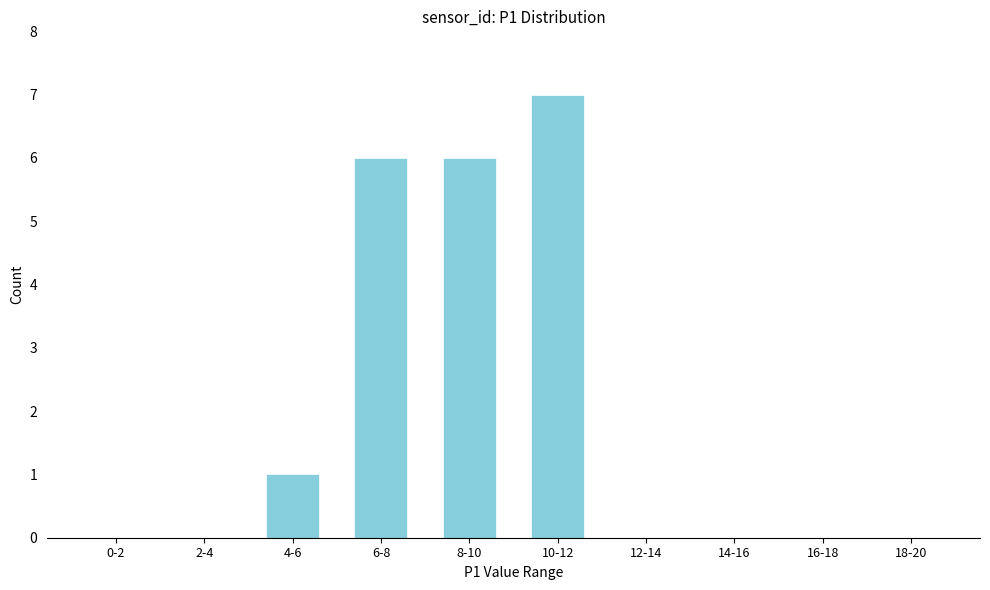

Reading left to right, transcribe all the data shown in this chart.

0-2=0	2-4=0	4-6=1	6-8=6	8-10=6	10-12=7	12-14=0	14-16=0	16-18=0	18-20=0